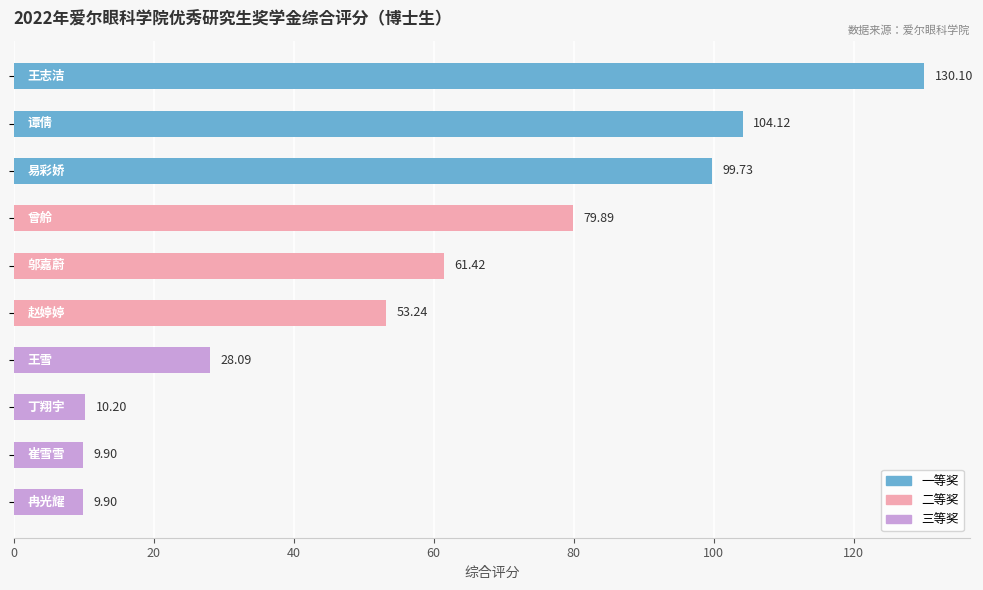

What is the difference between the maximum and minimum values?

120.2